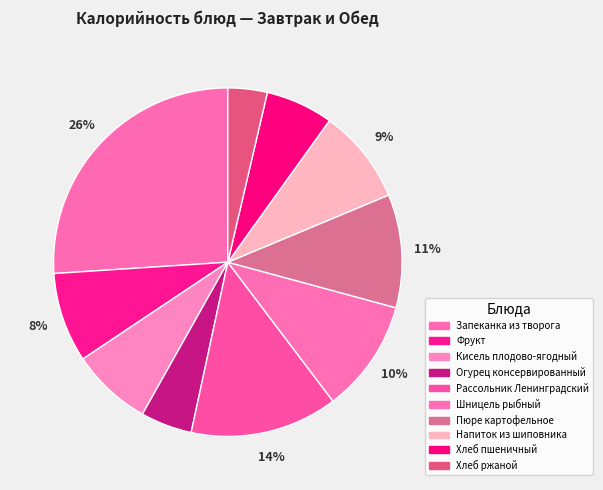

How many segments does this pie chart have?

10